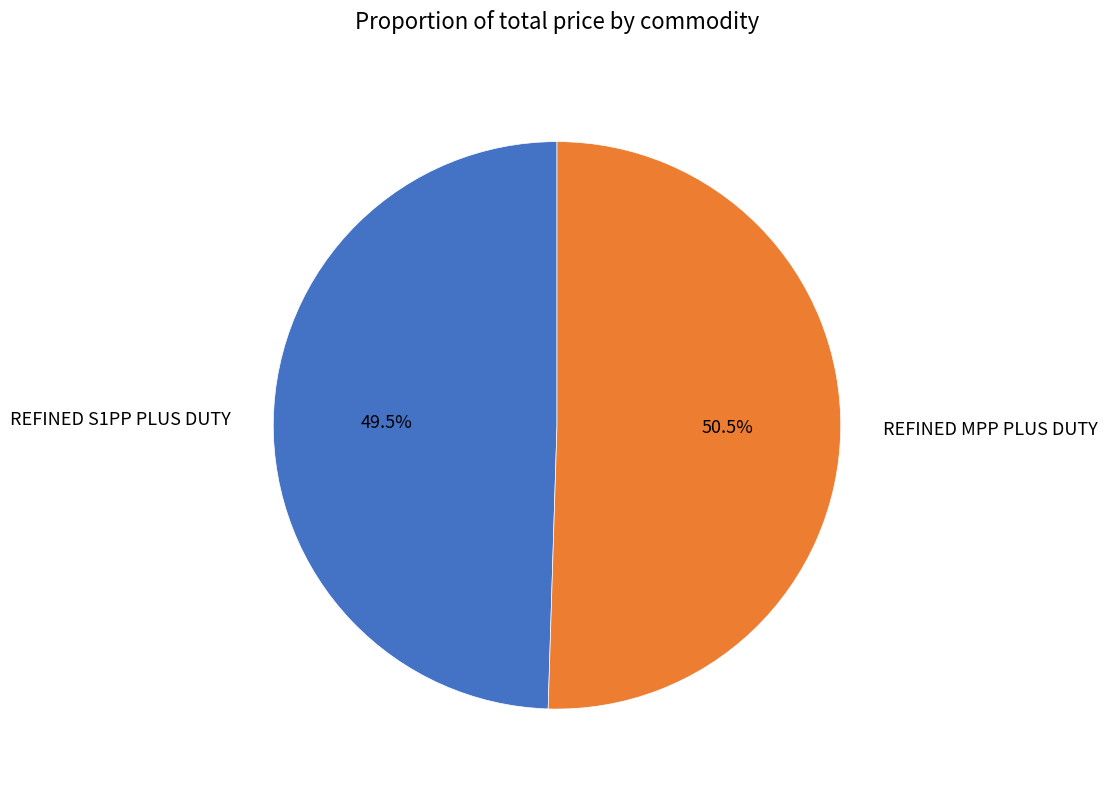

Does REFINED MPP PLUS DUTY represent more than half of the total?

Yes